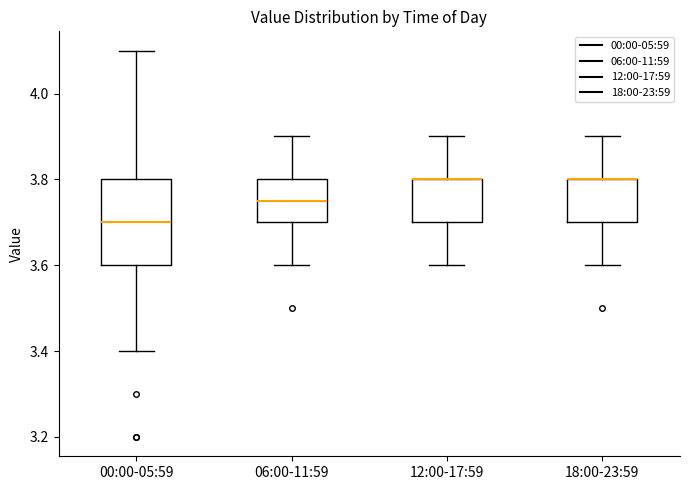

Reading left to right, transcribe this box plot: for each box, give where its median line is, the range the box spans, and where its two whiskers end, as read against the y-axis. The values are not printed on the chart, so give them approximately, as read against the axis.

00:00-05:59: median 3.70, box 3.60 to 3.80, whiskers 3.40 to 4.10
06:00-11:59: median 3.76, box 3.70 to 3.80, whiskers 3.60 to 3.90
12:00-17:59: median 3.80 (drawn on the box's upper edge), box 3.70 to 3.80, whiskers 3.60 to 3.90
18:00-23:59: median 3.80 (drawn on the box's upper edge), box 3.70 to 3.80, whiskers 3.60 to 3.90